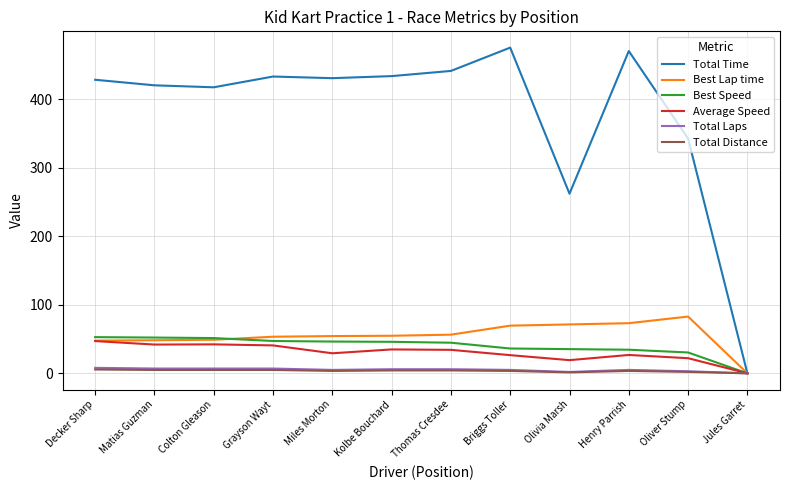

The value of Best Lap time at Colton Gleason is 83.8. True or false?

False